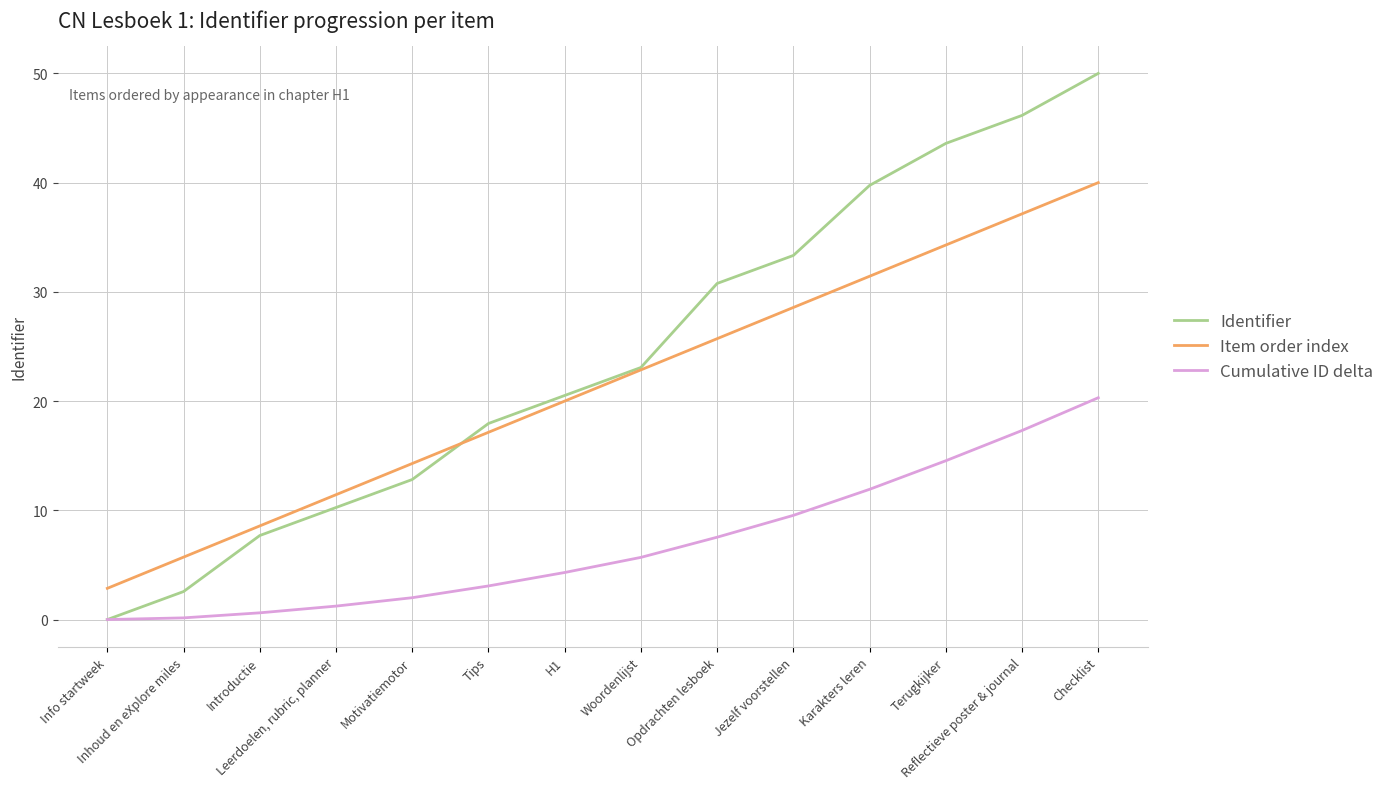

Rank the series by their maximum value, from lowest to highest.

Cumulative ID delta, Item order index, Identifier